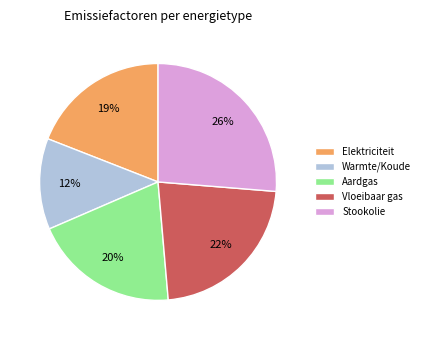

Which has a higher value, Aardgas or Stookolie?

Stookolie